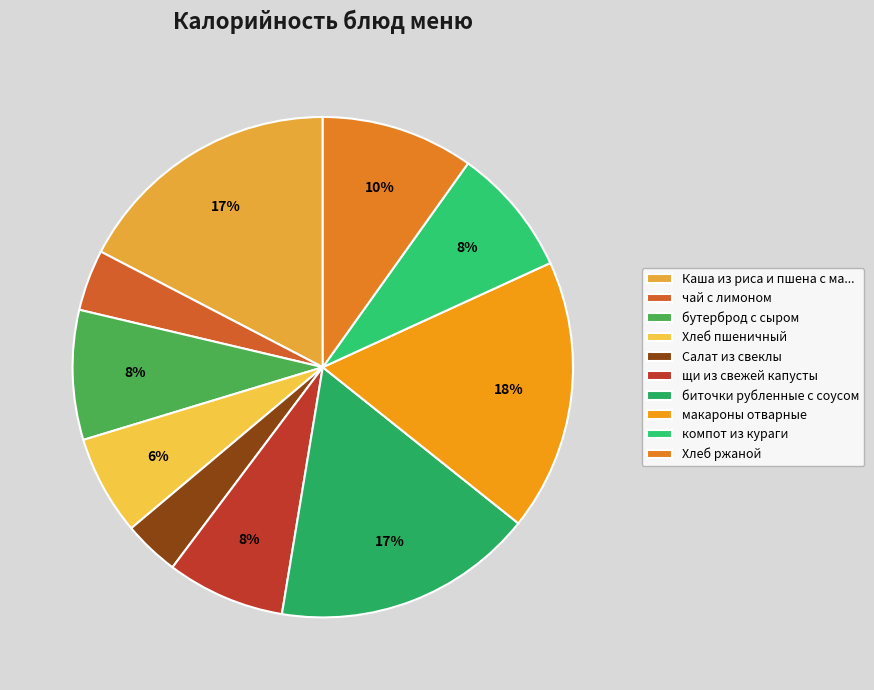

Count the number of slices in the pie.

10